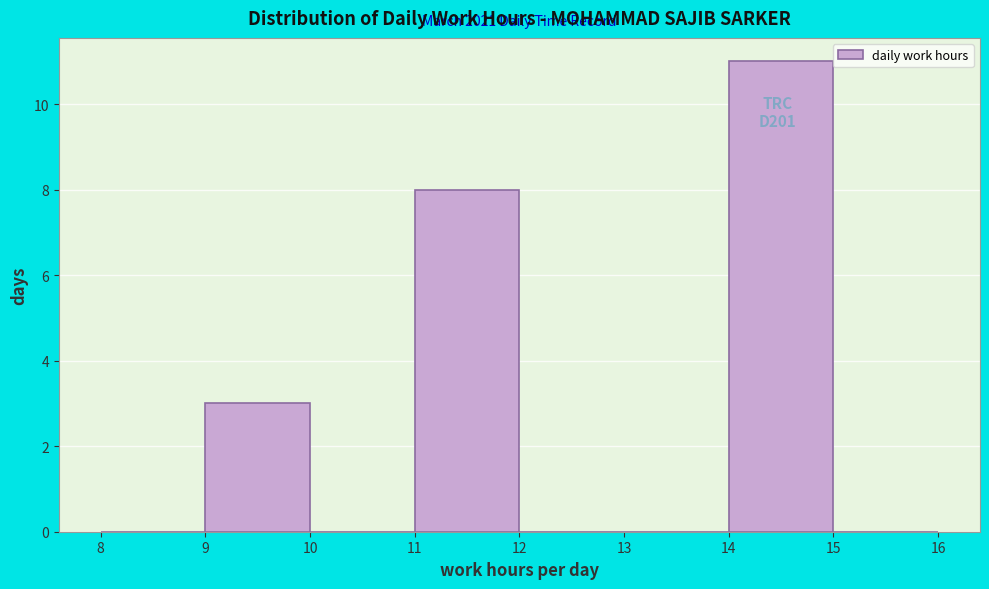

Which range on the x-axis has the tallest bar?

14 to 15